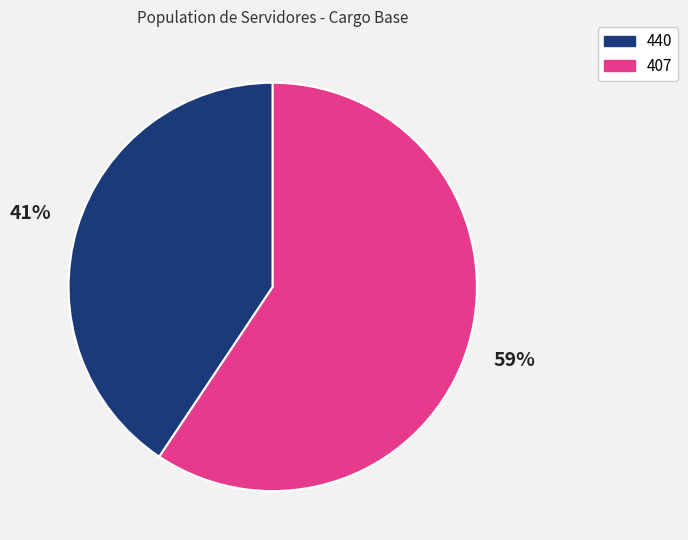

Combined, do 407 and 440 account for over 50%?

Yes